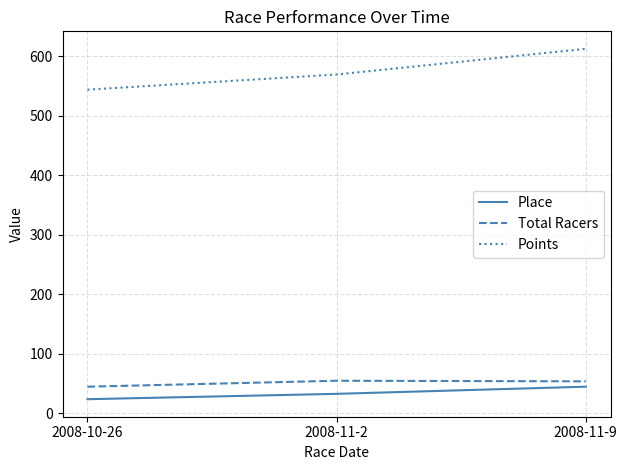

How many distinct data groups are displayed?

3